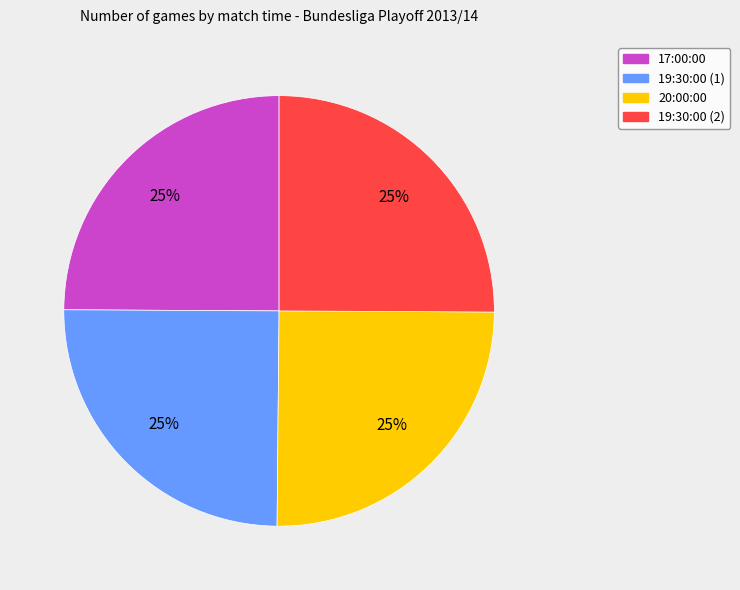

To the nearest percent, what portion does 19:30:00 (2) represent?

25%